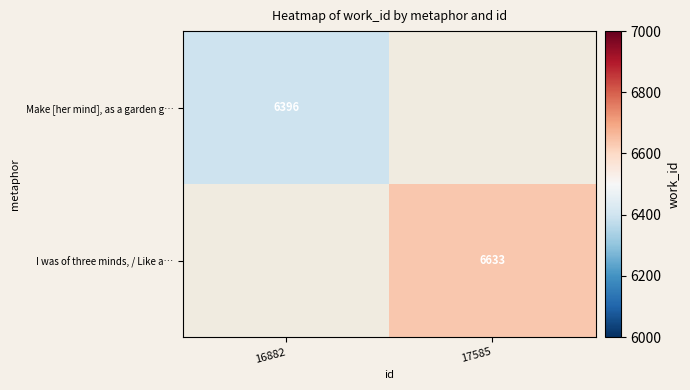

The value of Make [her mind], as a garden g… at 16882 is 1389. True or false?

False